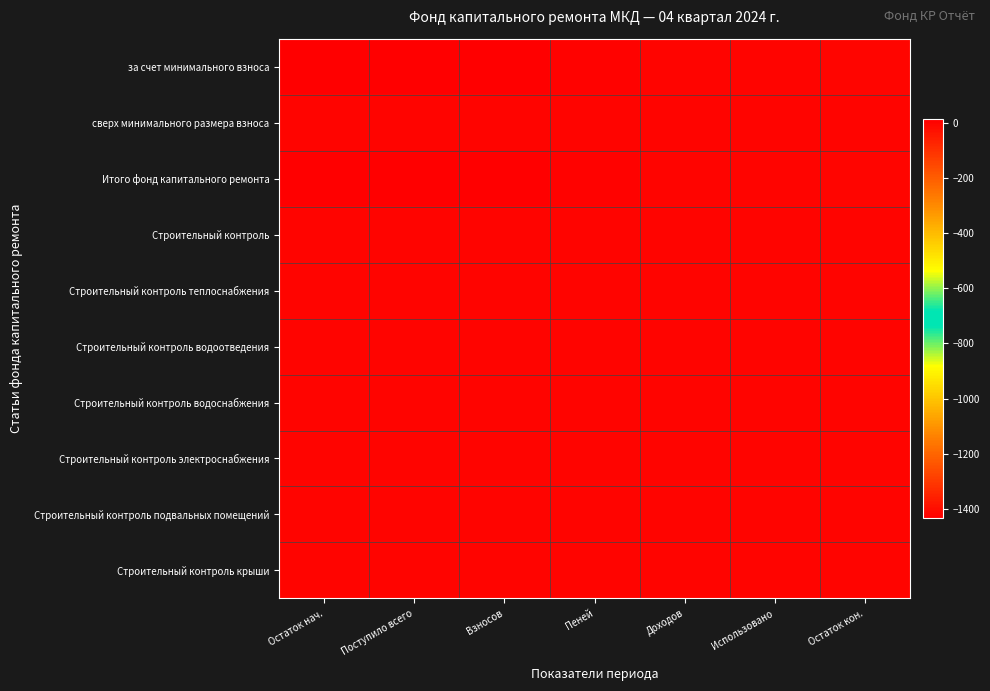

Which series has the widest spread of values?

за счет минимального взноса